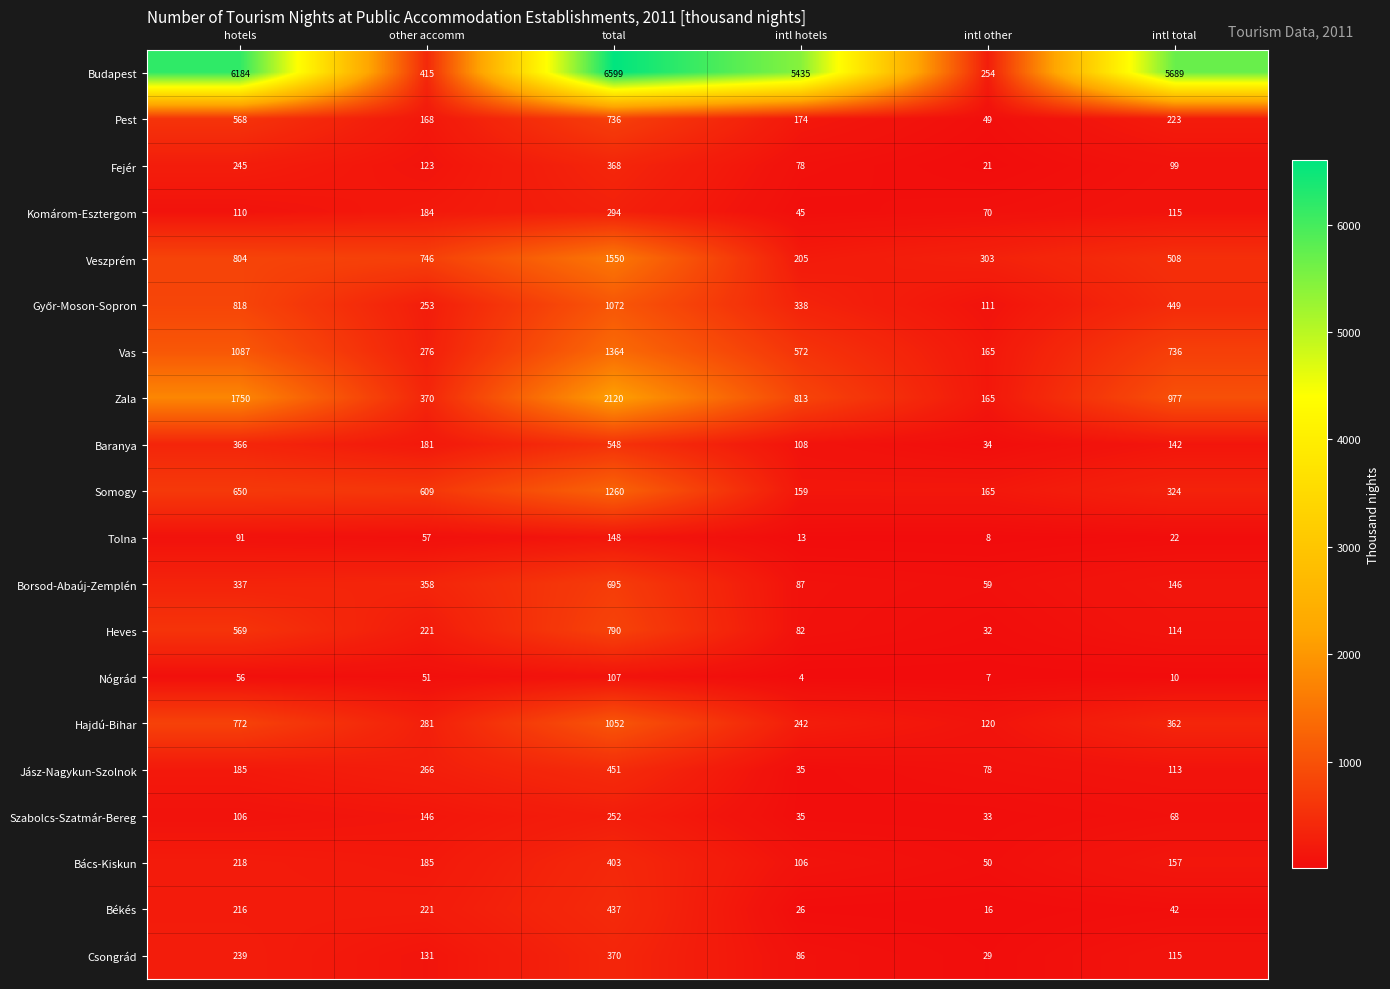

Which series has the largest range (max minus min)?

Budapest